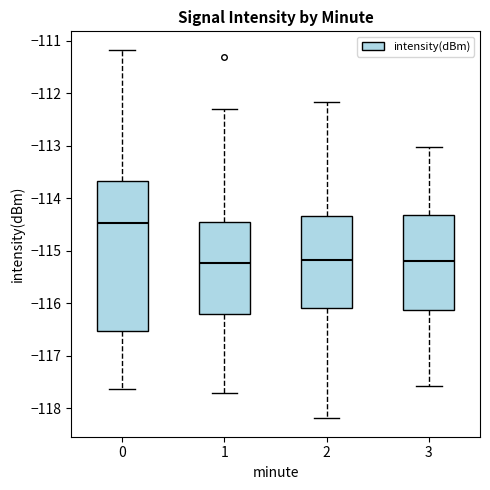

Reading left to right, transcribe this box plot: for each box, give where its median line is, the range the box spans, and where its two whiskers end, as read against the y-axis. The values are not printed on the chart, so give them approximately, as read against the axis.

0: median -114.5, box -116.5 to -113.7, whiskers -117.6 to -111.2
1: median -115.2, box -116.2 to -114.4, whiskers -117.7 to -112.3
2: median -115.2, box -116.1 to -114.3, whiskers -118.2 to -112.2
3: median -115.2, box -116.1 to -114.3, whiskers -117.6 to -113.0